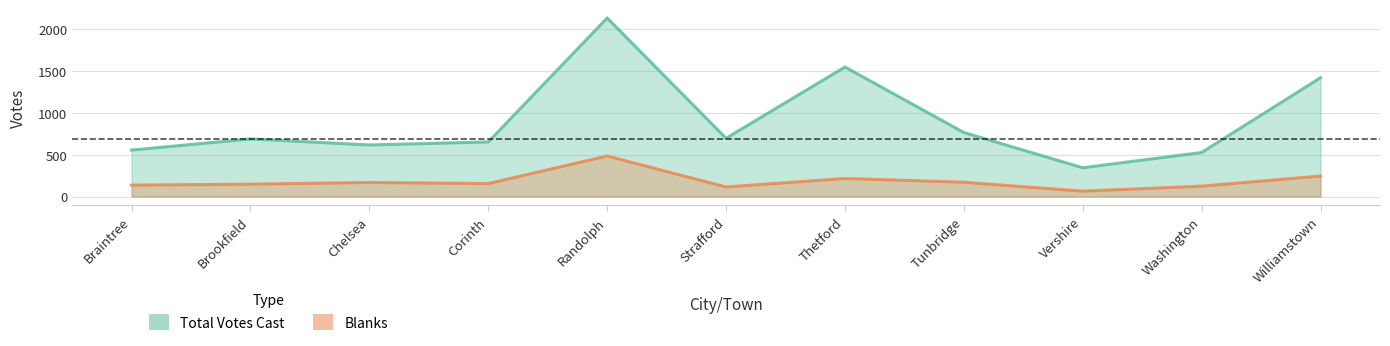

List the series in order of their peak value, lowest first.

Blanks, Total Votes Cast